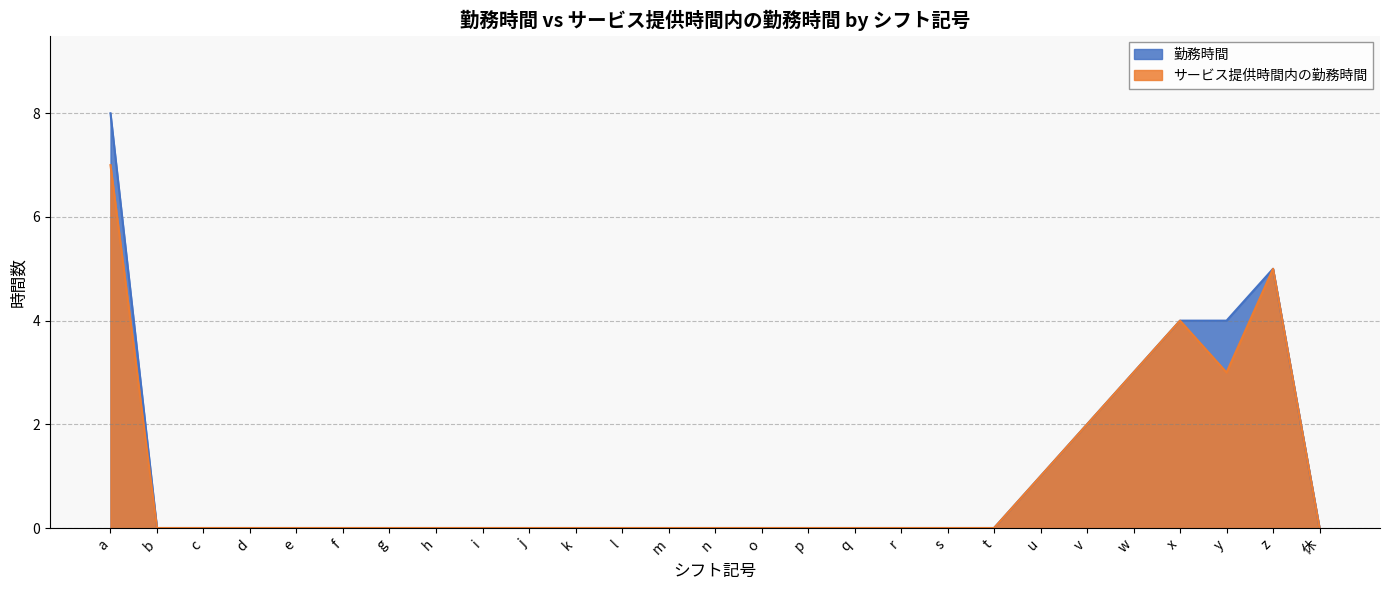

What is the difference between the maximum and minimum values in the 勤務時間 series?

8